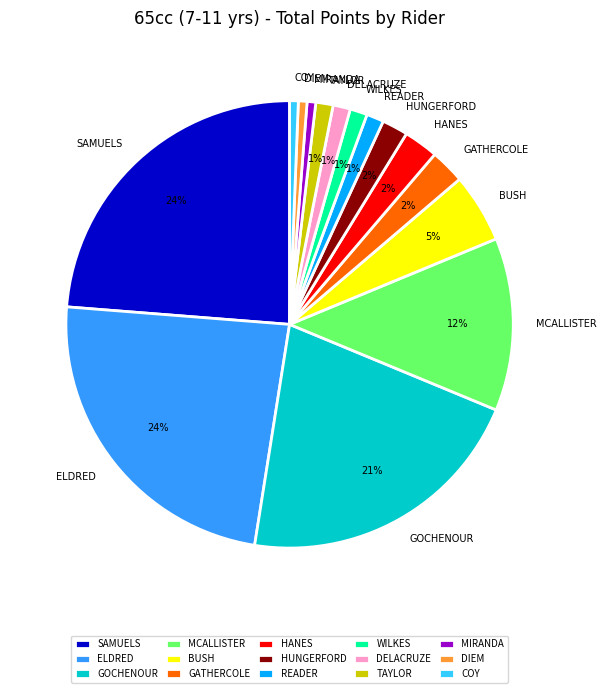

True or false: WILKES accounts for 11% of the total.

False